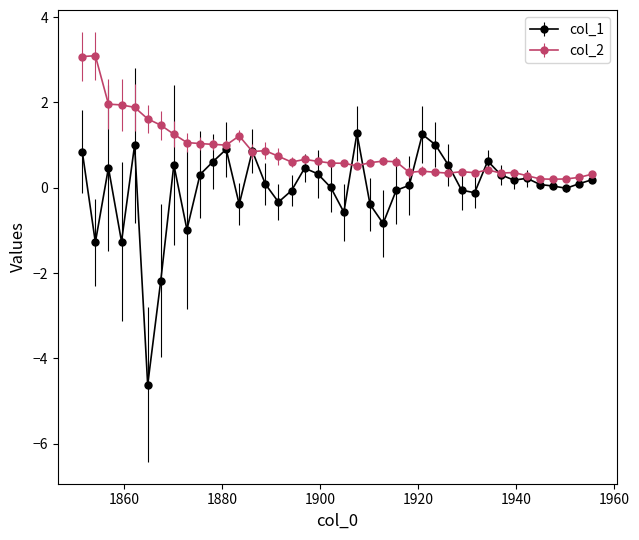

Which series has the widest spread of values?

col_1